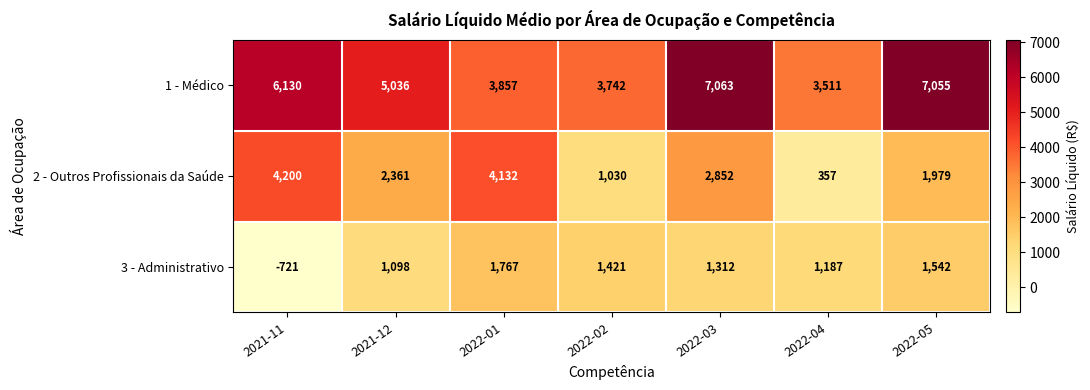

Which series has the largest total across all categories?

1 - Médico